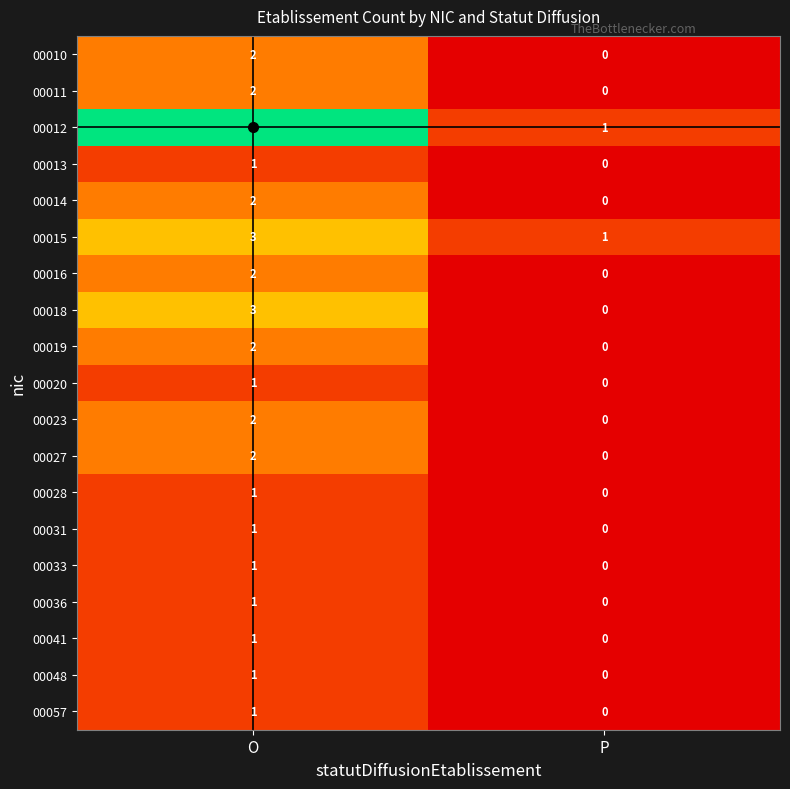

How many data points does each series have?

2